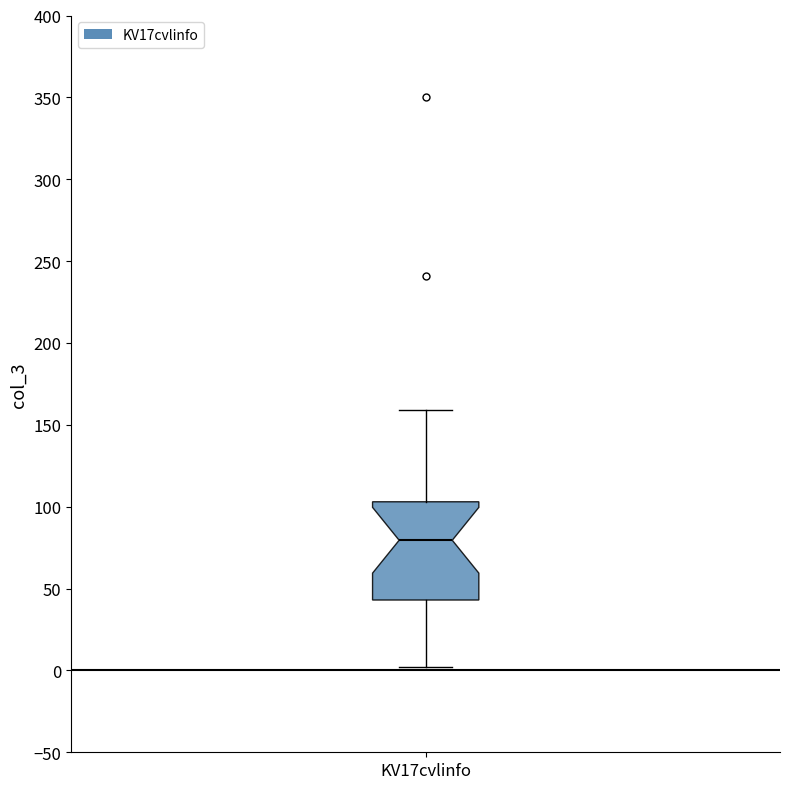

Read this box plot against the y-axis: the position of the median line, the range covered by the box, and the ends of both whiskers. The values are not printed on the chart, so give them approximately, as read against the axis.

median 80, box 45 to 105, whiskers 0 to 160